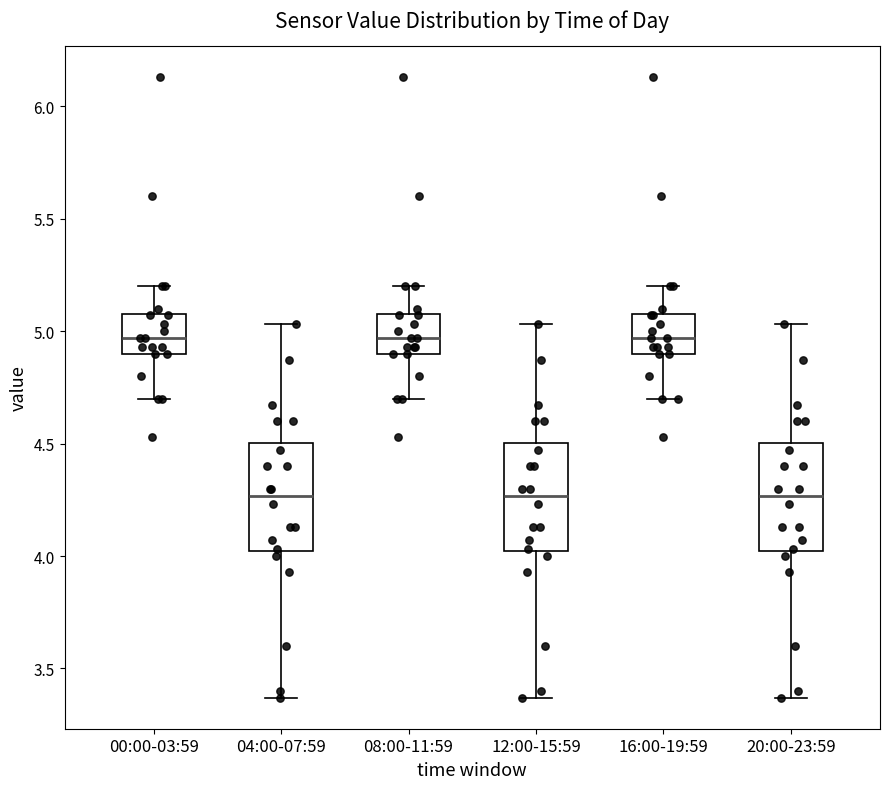

Reading left to right, transcribe this box plot: for each box, give where its median line is, the range the box spans, and where its two whiskers end, as read against the y-axis. The values are not printed on the chart, so give them approximately, as read against the axis.

00:00-03:59: median 4.95, box 4.90 to 5.10, whiskers 4.70 to 5.20
04:00-07:59: median 4.25, box 4.00 to 4.50, whiskers 3.35 to 5.05
08:00-11:59: median 4.95, box 4.90 to 5.10, whiskers 4.70 to 5.20
12:00-15:59: median 4.25, box 4.00 to 4.50, whiskers 3.35 to 5.05
16:00-19:59: median 4.95, box 4.90 to 5.10, whiskers 4.70 to 5.20
20:00-23:59: median 4.25, box 4.00 to 4.50, whiskers 3.35 to 5.05